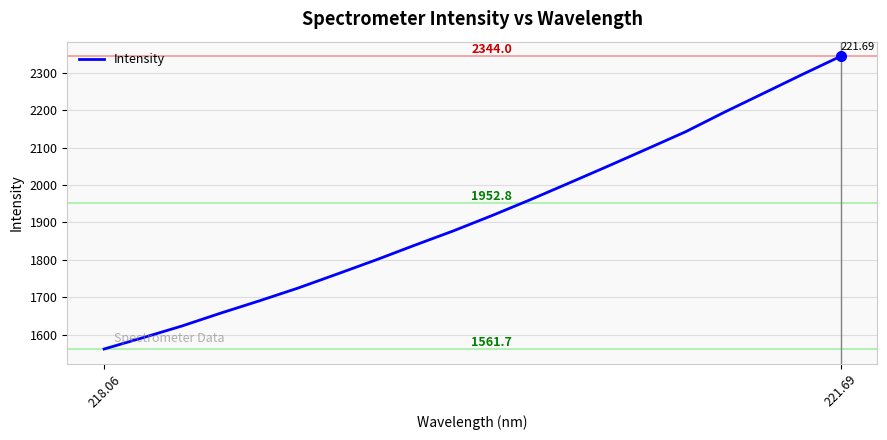

Count the number of categories in the chart.

20